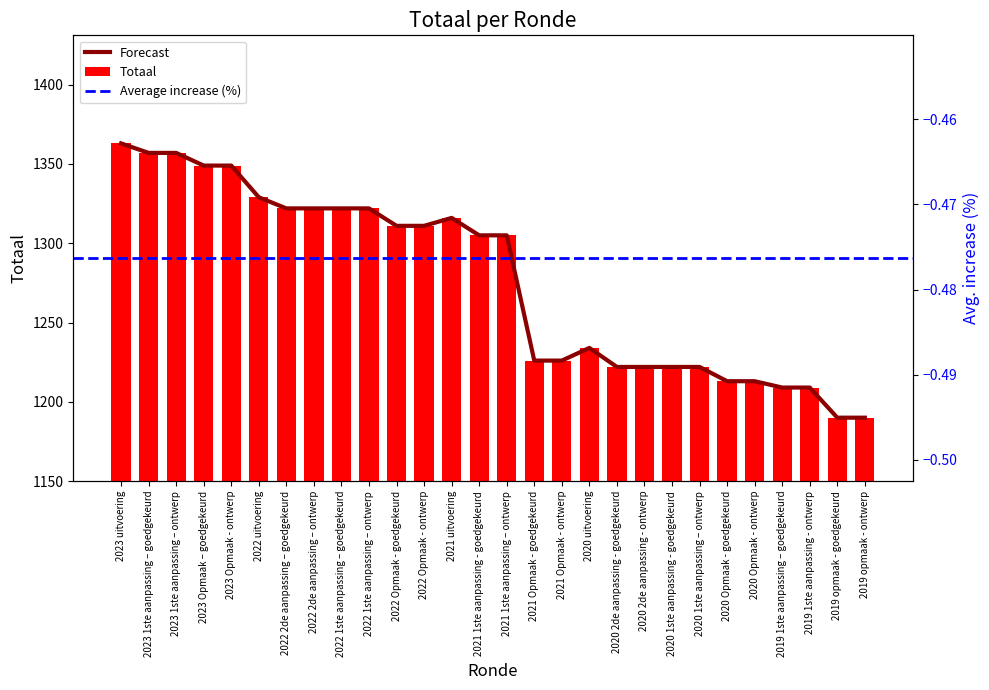

Rank the categories by value from lowest to highest.

2019 opmaak - goedgekeurd, 2019 opmaak - ontwerp, 2019 1ste aanpassing – goedgekeurd, 2019 1ste aanpassing - ontwerp, 2020 Opmaak - goedgekeurd, 2020 Opmaak - ontwerp, 2020 2de aanpassing - goedgekeurd, 2020 2de aanpassing - ontwerp, 2020 1ste aanpassing - goedgekeurd, 2020 1ste aanpassing – ontwerp, 2021 Opmaak - goedgekeurd, 2021 Opmaak - ontwerp, 2020 uitvoering, 2021 1ste aanpassing - goedgekeurd, 2021 1ste aanpassing – ontwerp, 2022 Opmaak - goedgekeurd, 2022 Opmaak - ontwerp, 2021 uitvoering, 2022 2de aanpassing – goedgekeurd, 2022 2de aanpassing – ontwerp, 2022 1ste aanpassing – goedgekeurd, 2022 1ste aanpassing – ontwerp, 2022 uitvoering, 2023 Opmaak – goedgekeurd, 2023 Opmaak - ontwerp, 2023 1ste aanpassing – goedgekeurd, 2023 1ste aanpassing – ontwerp, 2023 uitvoering